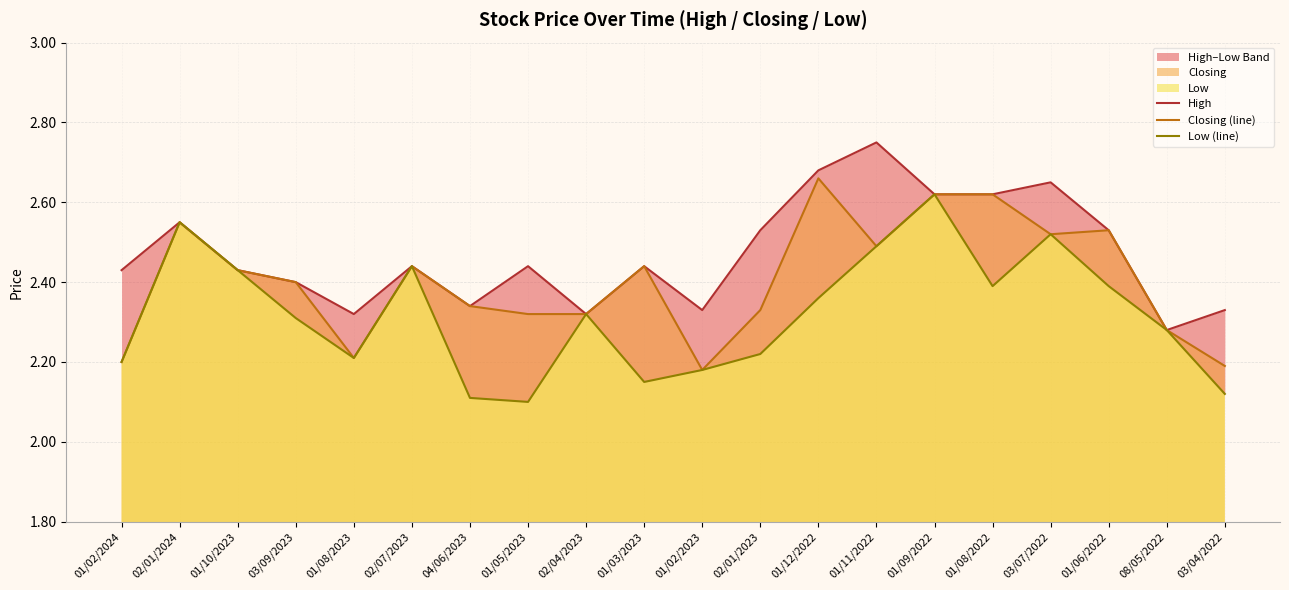

True or false: Closing (line) and Low (line) cross at least once.

False